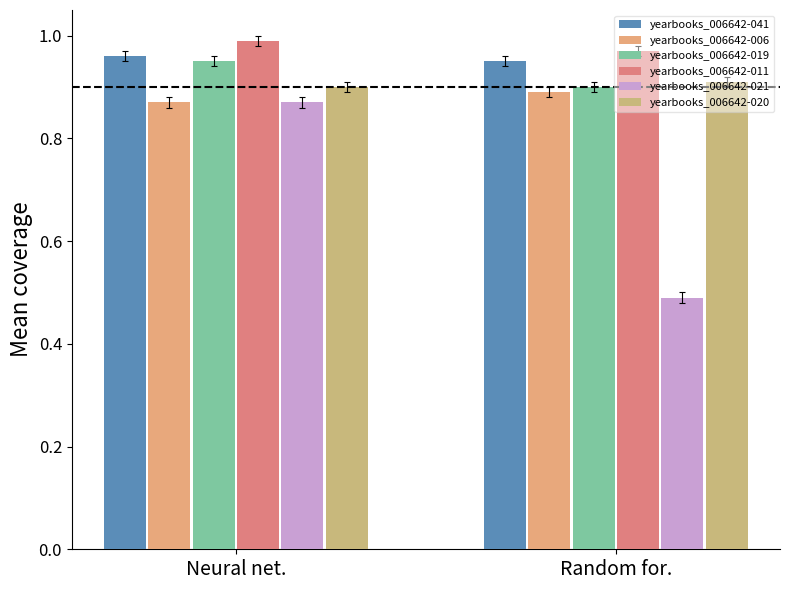

What position from the left is Neural net.?

1